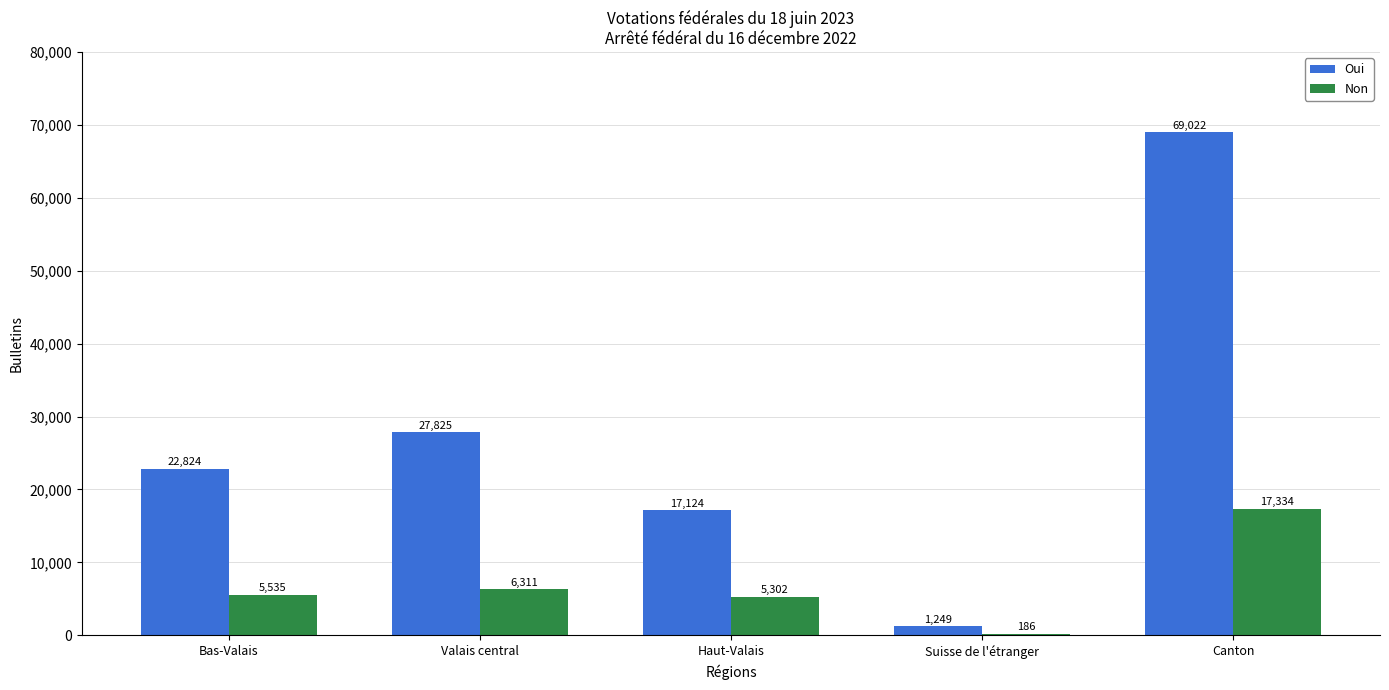

Is the value of Oui at Valais central greater than the value of Non at Valais central?

Yes